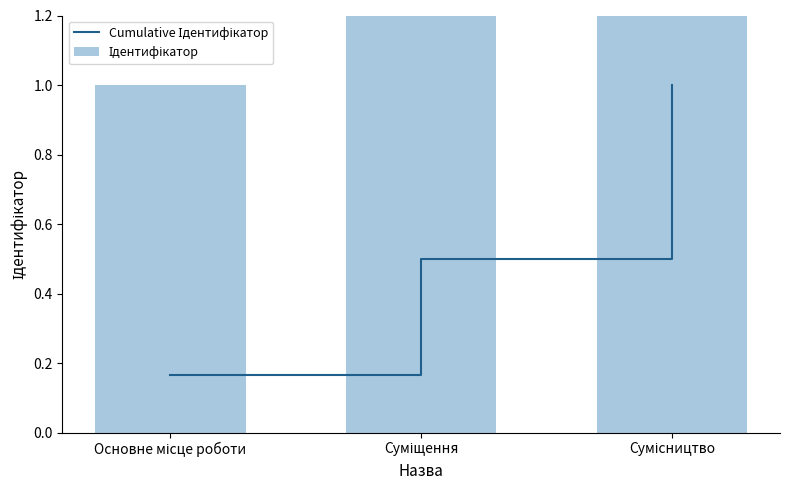

What is the difference between the maximum and minimum values in the Cumulative Ідентифікатор series?

0.8